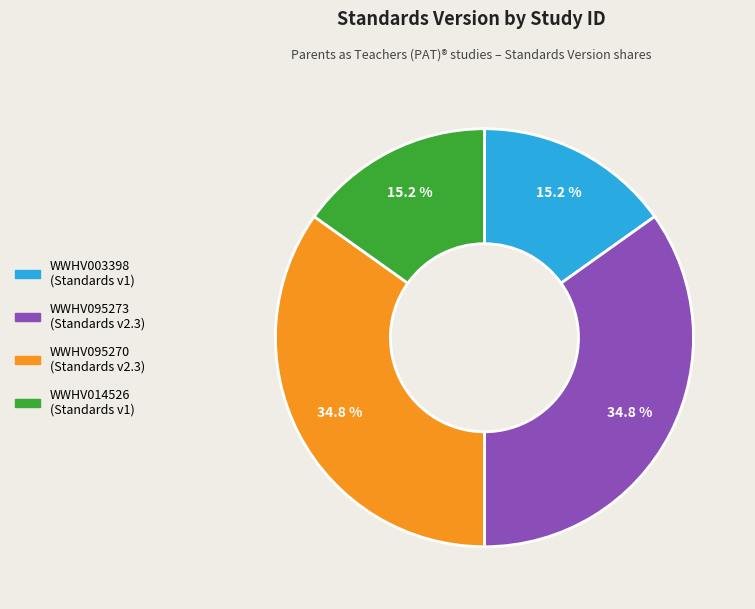

Is WWHV095273 the majority of the pie?

No